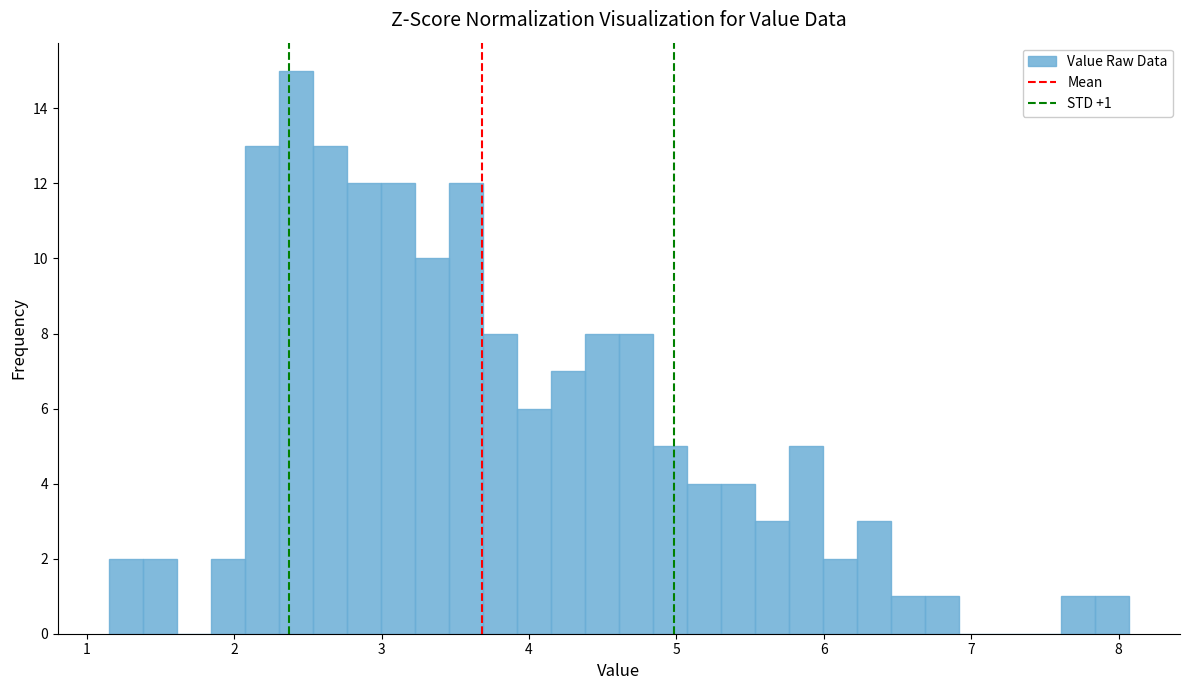

Around what value on the x-axis is the tallest bar? Give the approximate position of its centre, as read against the axis.

2.4